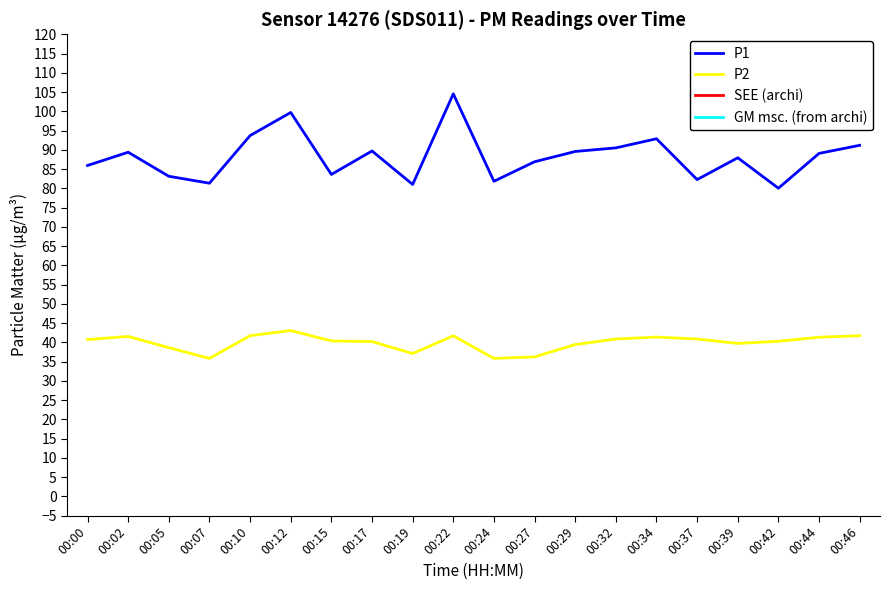

Between 00:00 and 00:24, which series saw the biggest shift?

P2